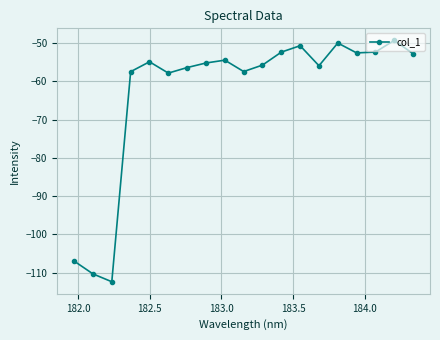

What is the value of the 6th point from the left?

-57.9